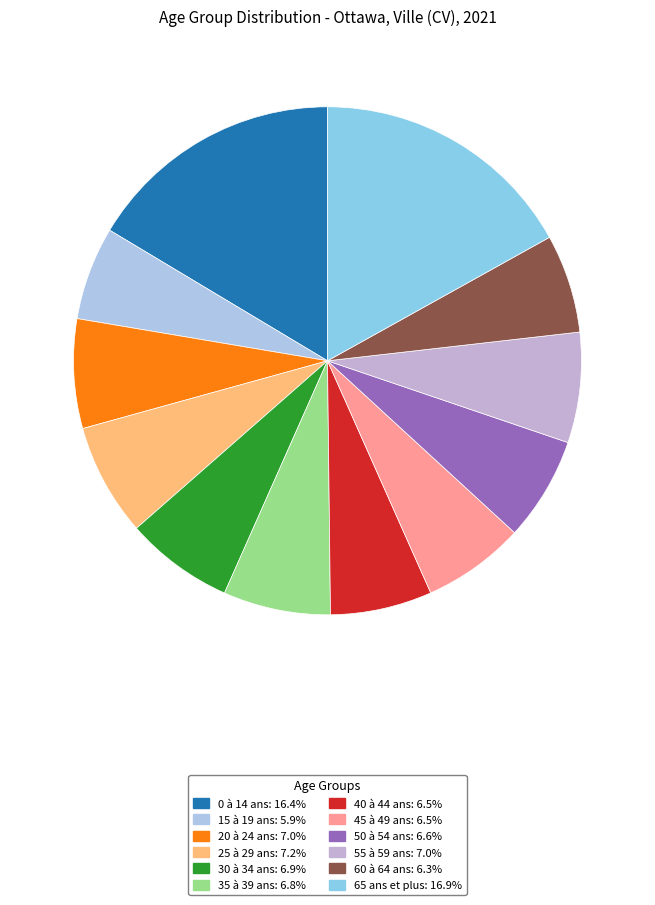

Count the number of slices in the pie.

12